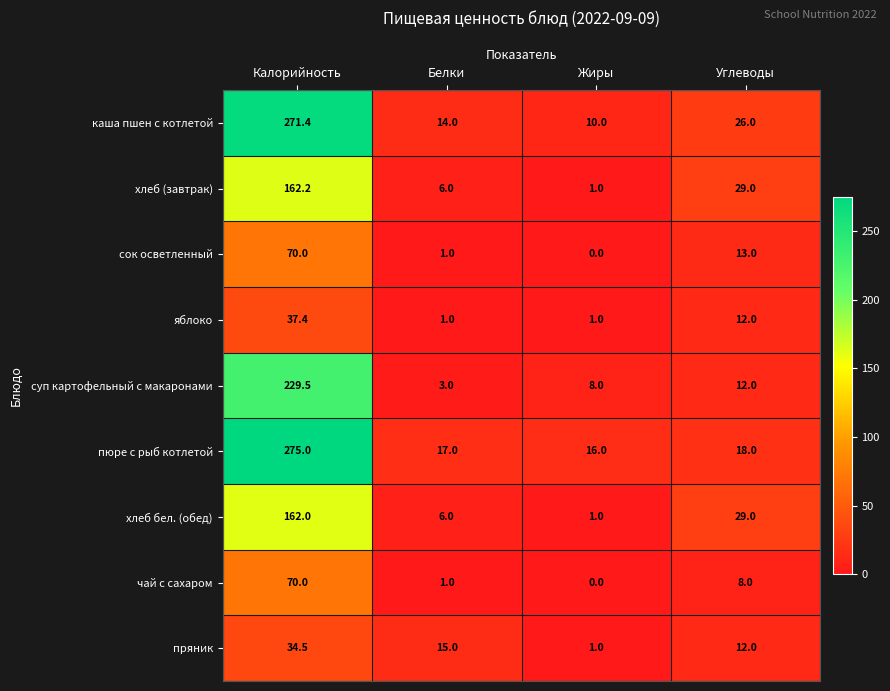

Between Калорийность and Жиры, which series saw the biggest shift?

каша пшен с котлетой